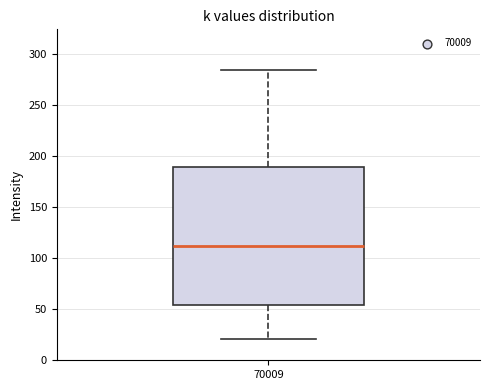

Transcribe this box plot: give where the median line is, the range the box spans, and where the two whiskers end, as read against the y-axis. The values are not printed on the chart, so give them approximately, as read against the axis.

median 110, box 55 to 190, whiskers 20 to 285